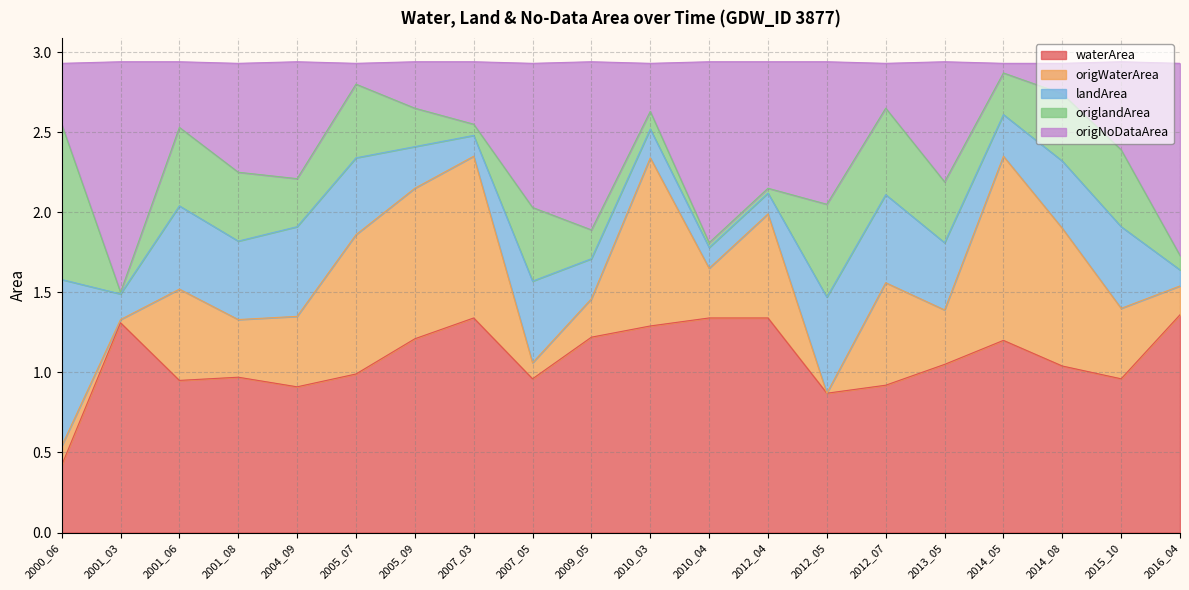

At which label does waterArea reach its minimum?

2000_06